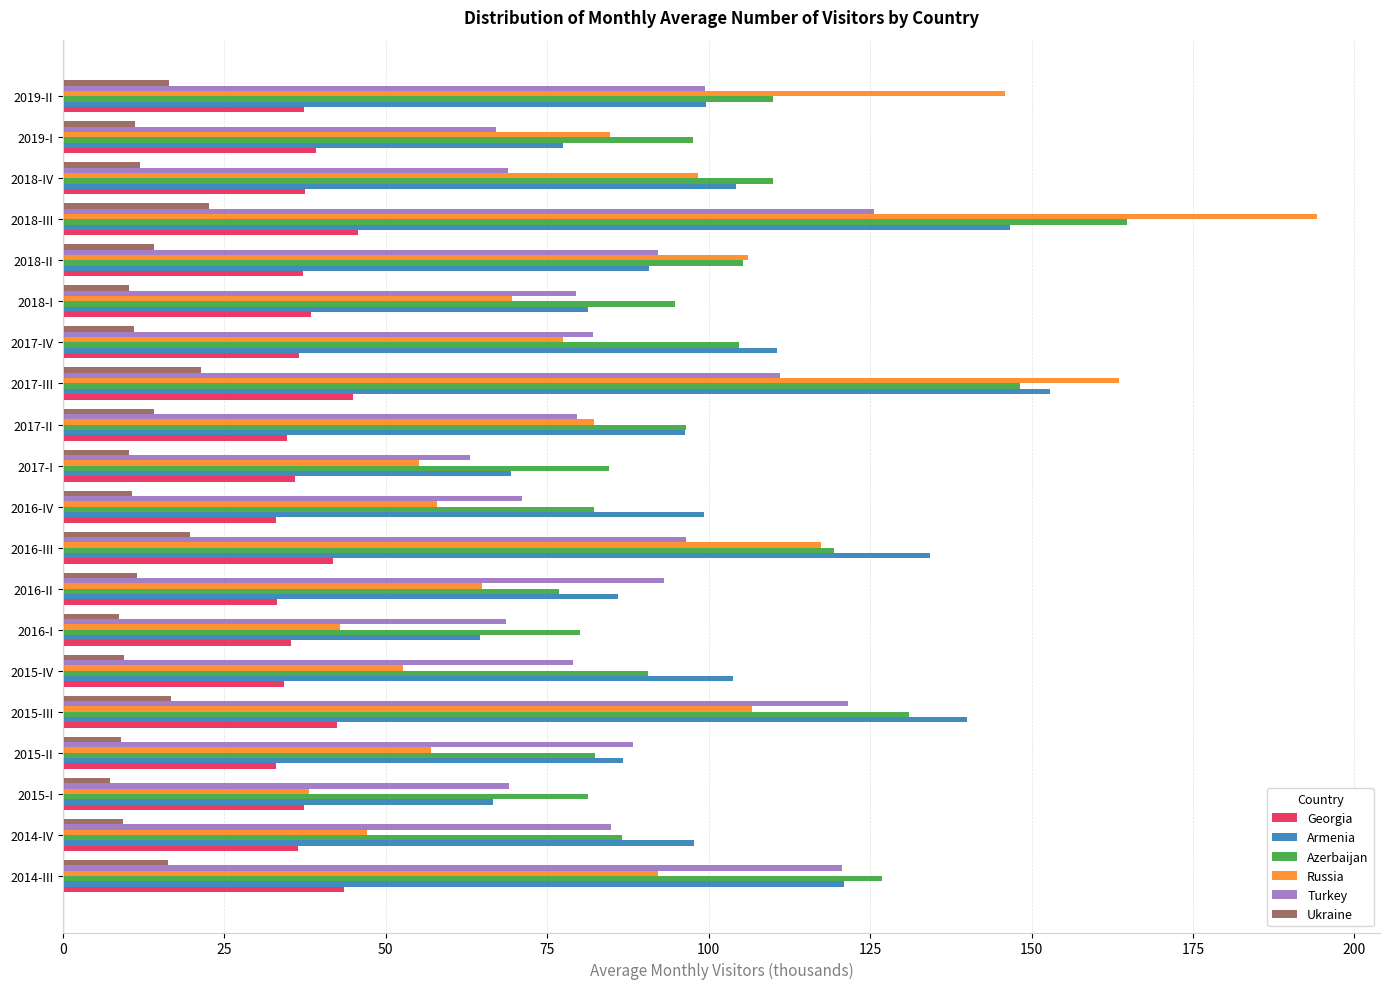

Which series has the widest spread of values?

Russia